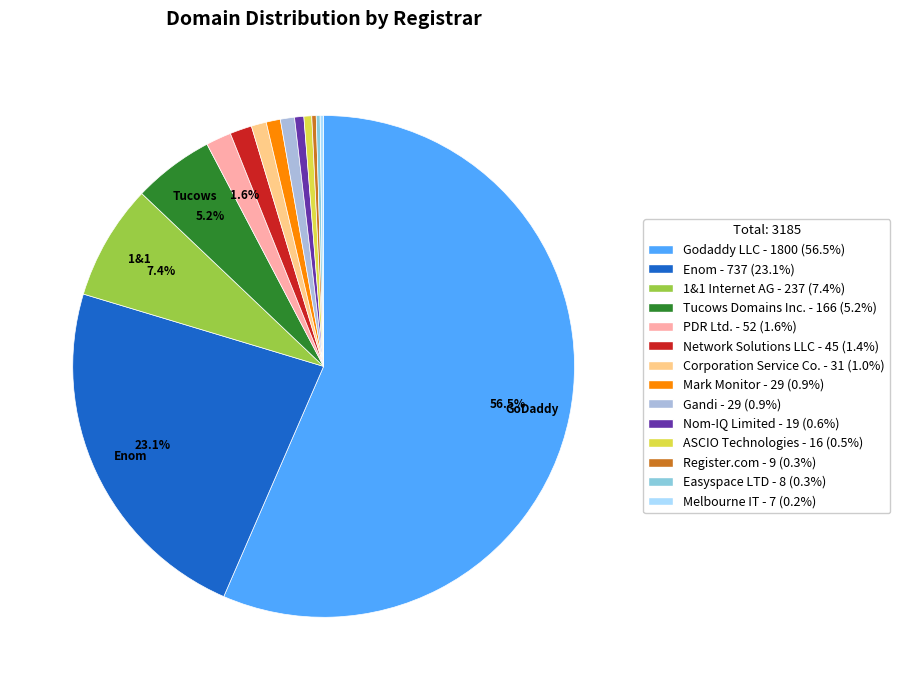

To the nearest percent, what percentage of the pie is ASCIO Technologies?

1%